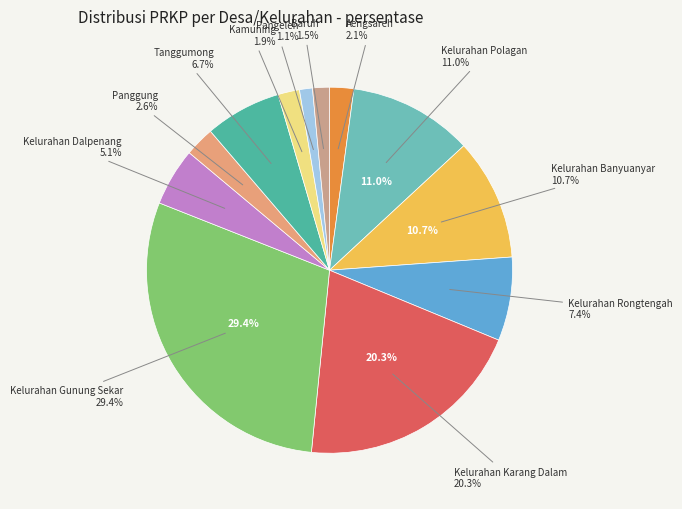

Is there a majority slice in this chart?

No